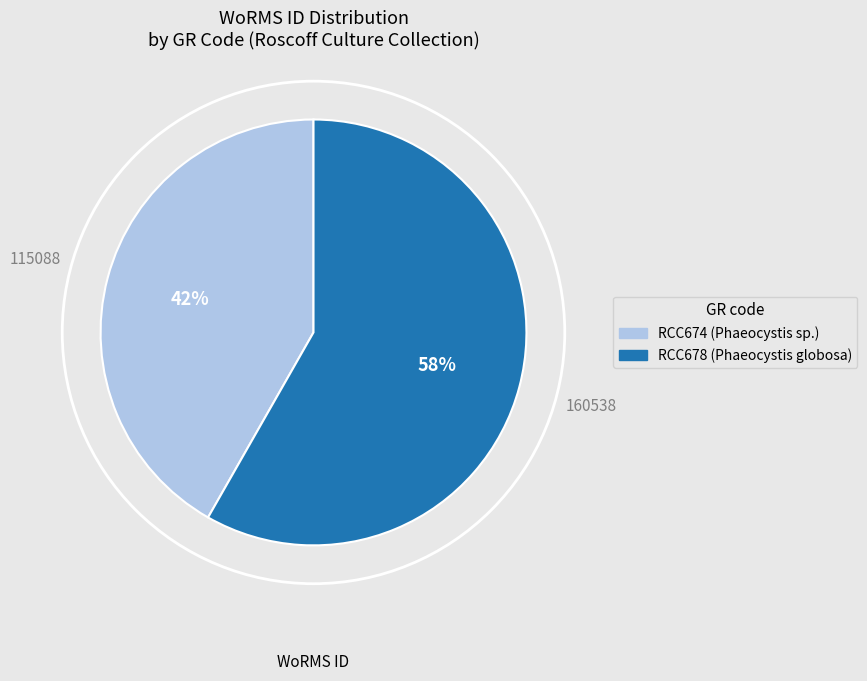

True or false: RCC678 accounts for 66% of the total.

False